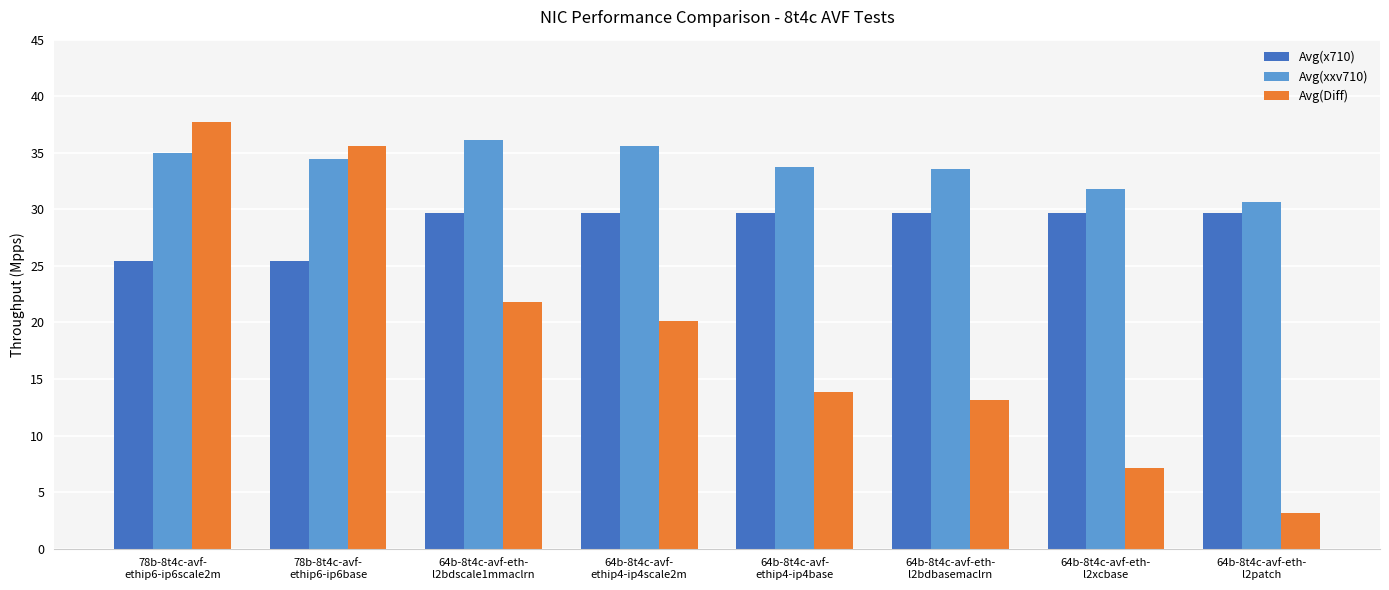

How many values in the Avg(x710) series are below 29?

2